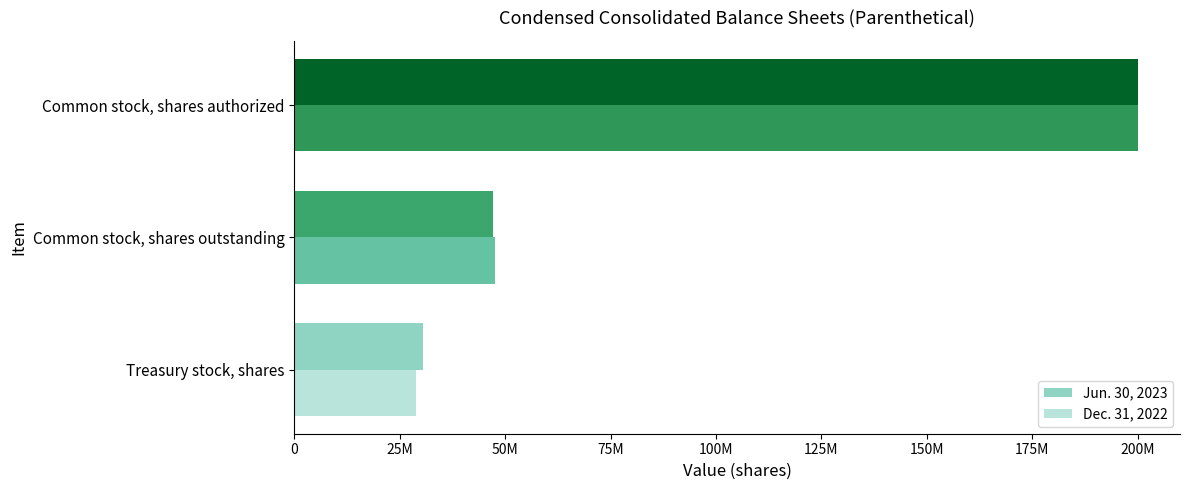

At how many categories does at least one series exceed 77249782?

1